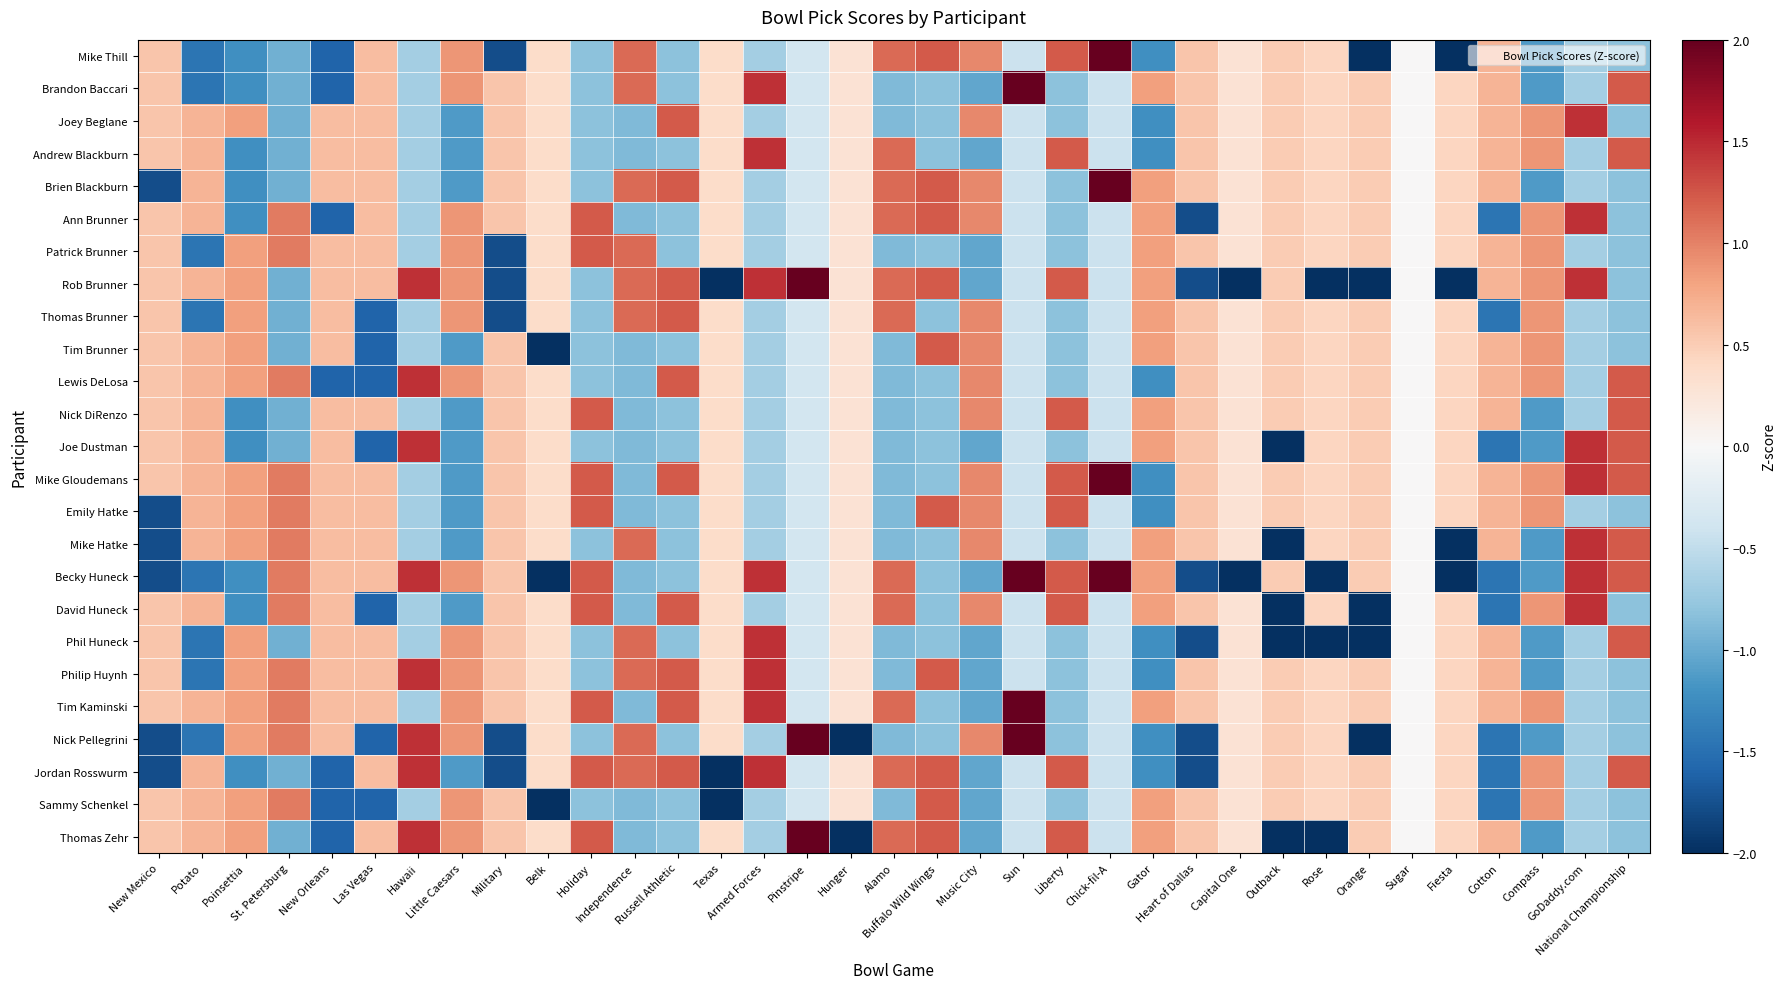

Which series has the widest spread of values?

Rob Brunner